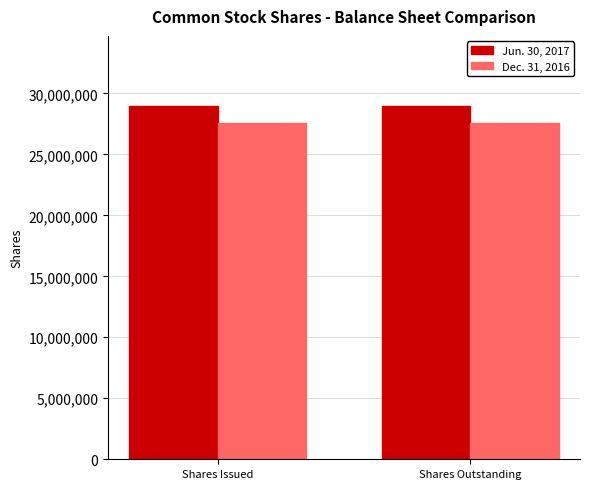

Rank the series at Shares Outstanding from highest to lowest value.

Jun. 30, 2017, Dec. 31, 2016